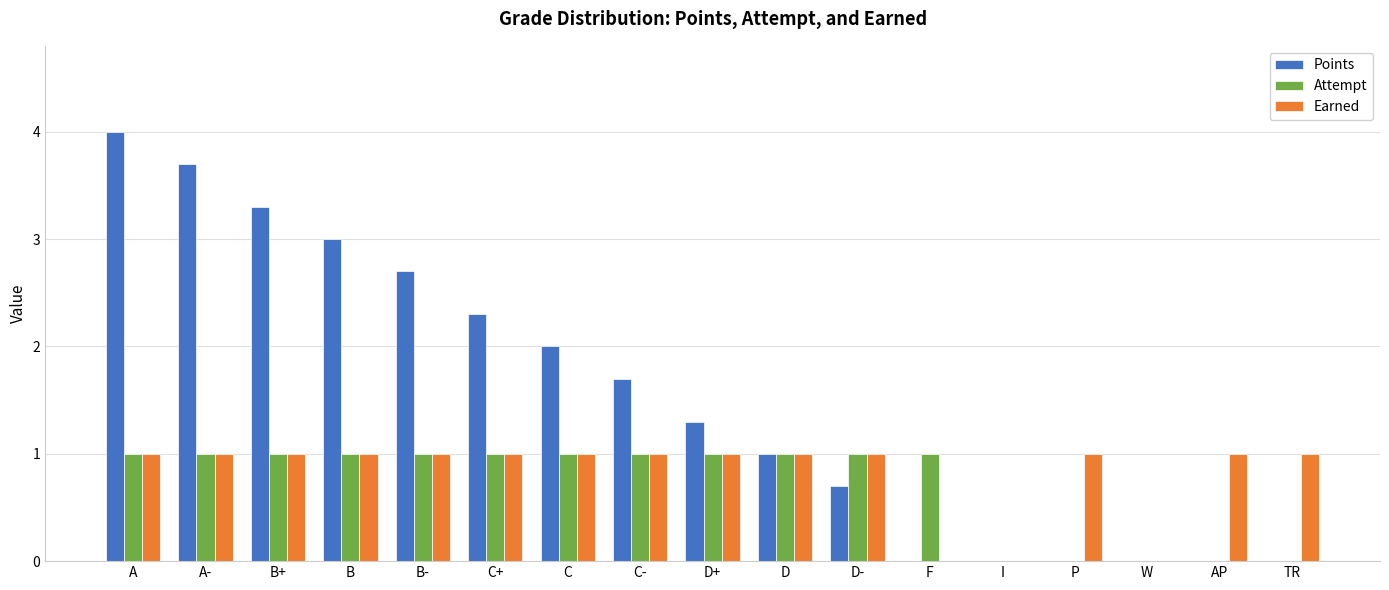

Which series has the widest spread of values?

Points